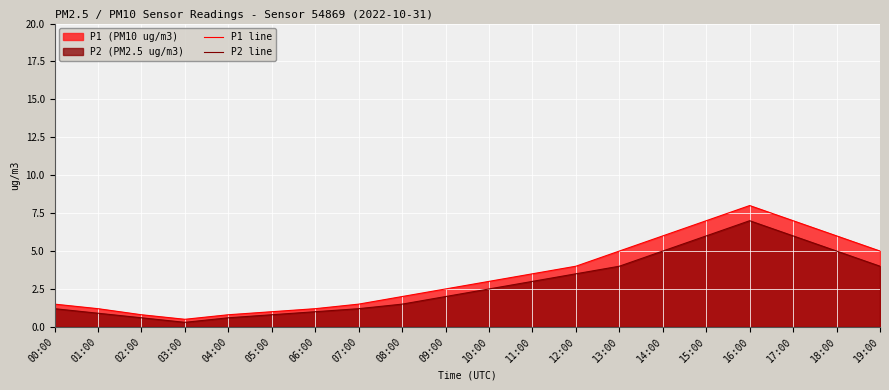

What is the difference between the maximum and minimum values in the P2 line series?

6.7